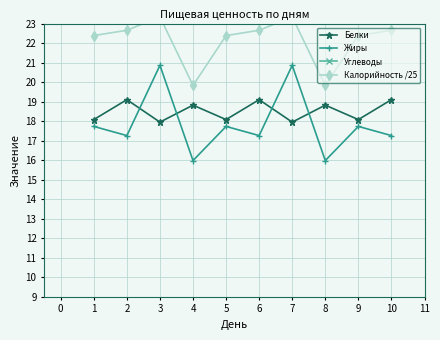

At which category does Белки reach its first local valley?

3